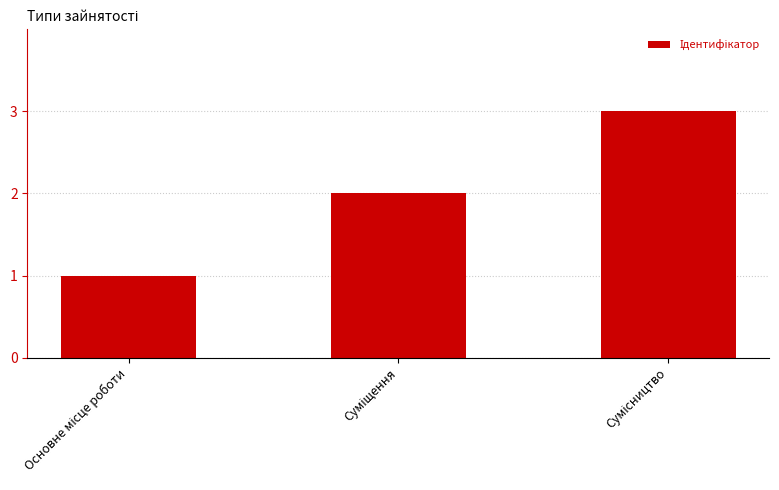

What is the sum of all values?

6